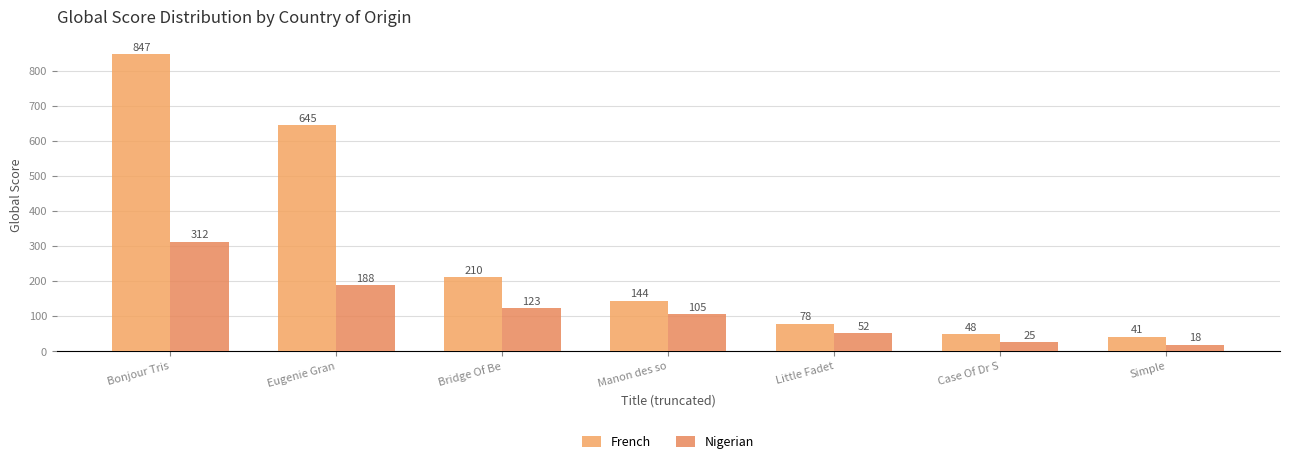

What is the label of the 2nd bar from the right?

Case Of Dr S